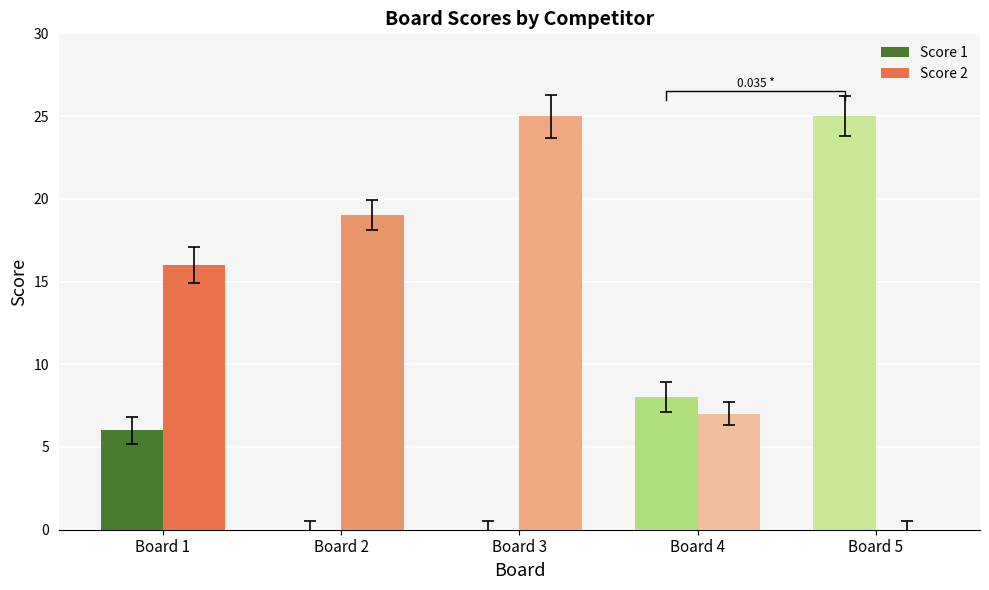

At which label does Score 2 reach its peak?

Board 3